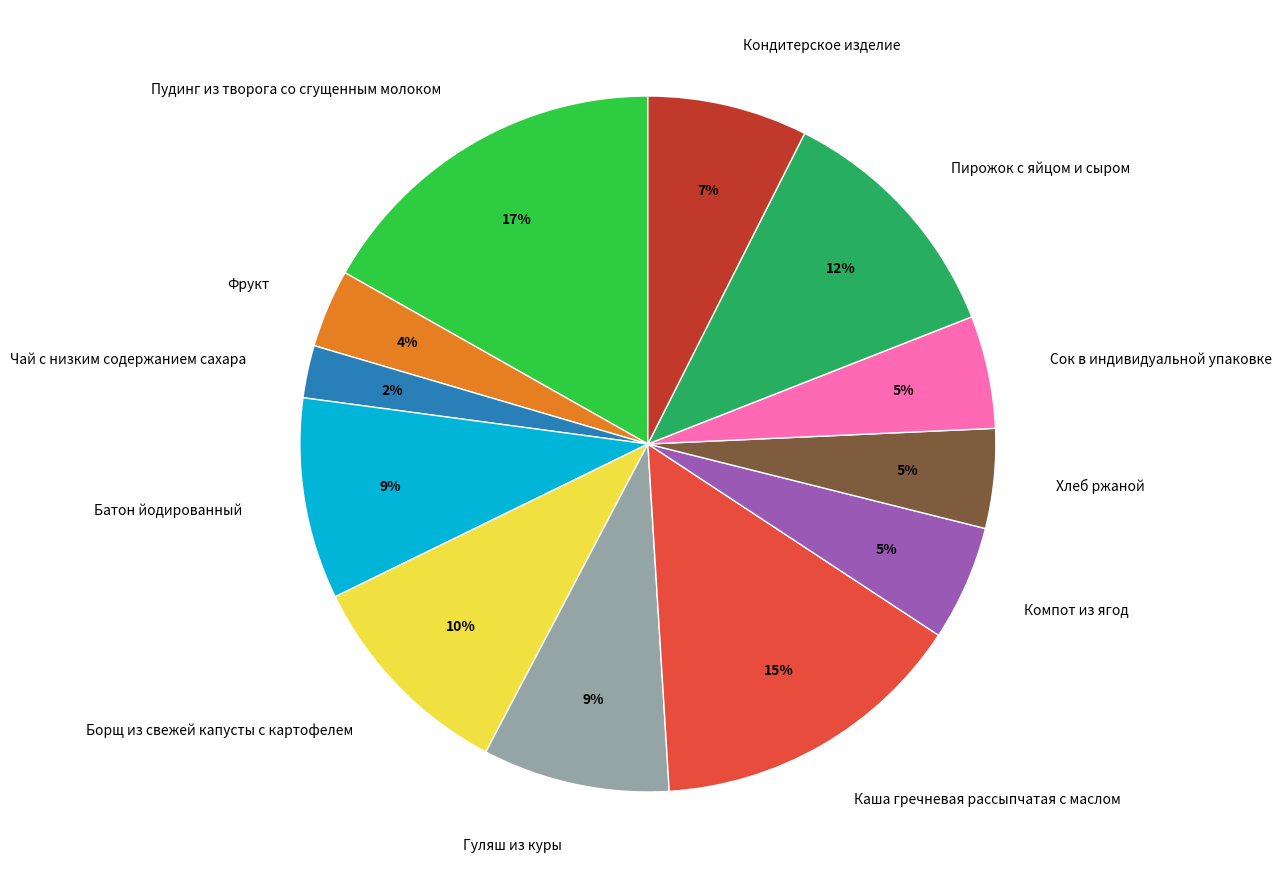

Does Компот из ягод represent more than half of the total?

No